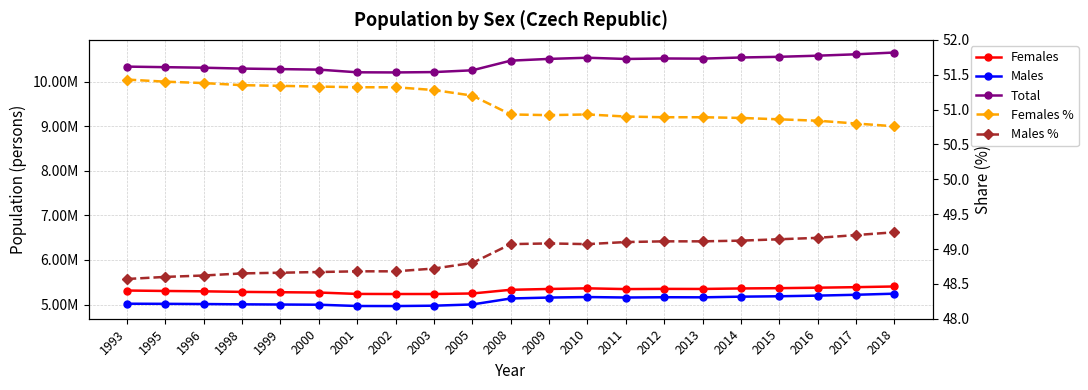

Between 2018 and 2000, which is larger?

2018